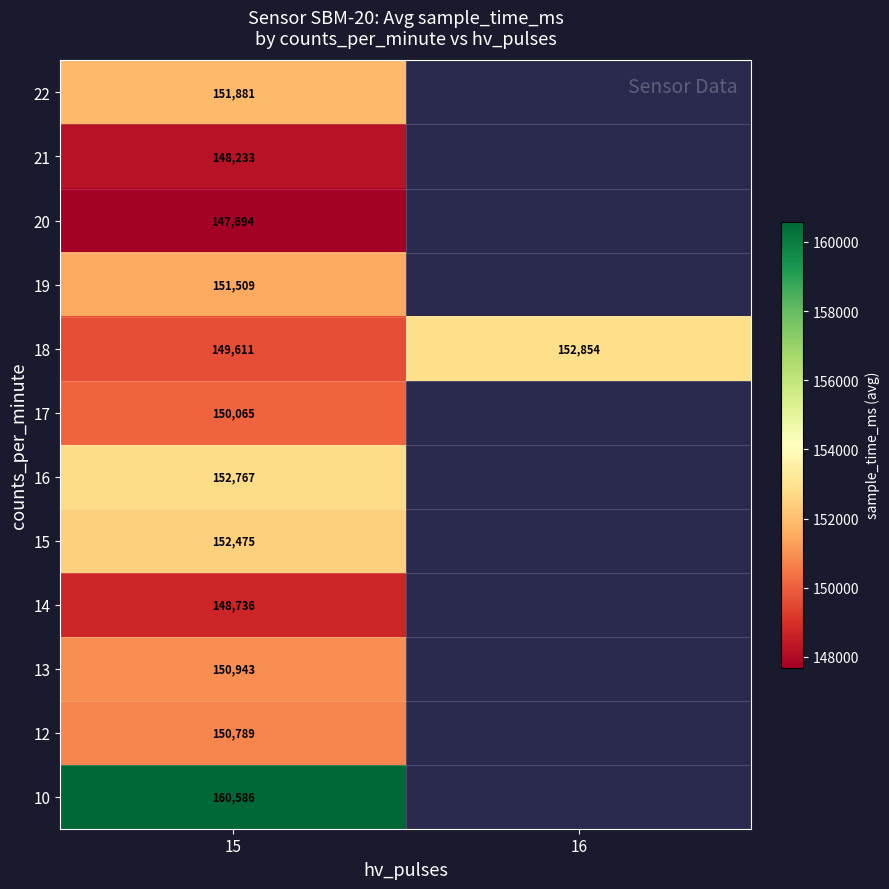

What is the difference between the highest and lowest values at 15?

12892